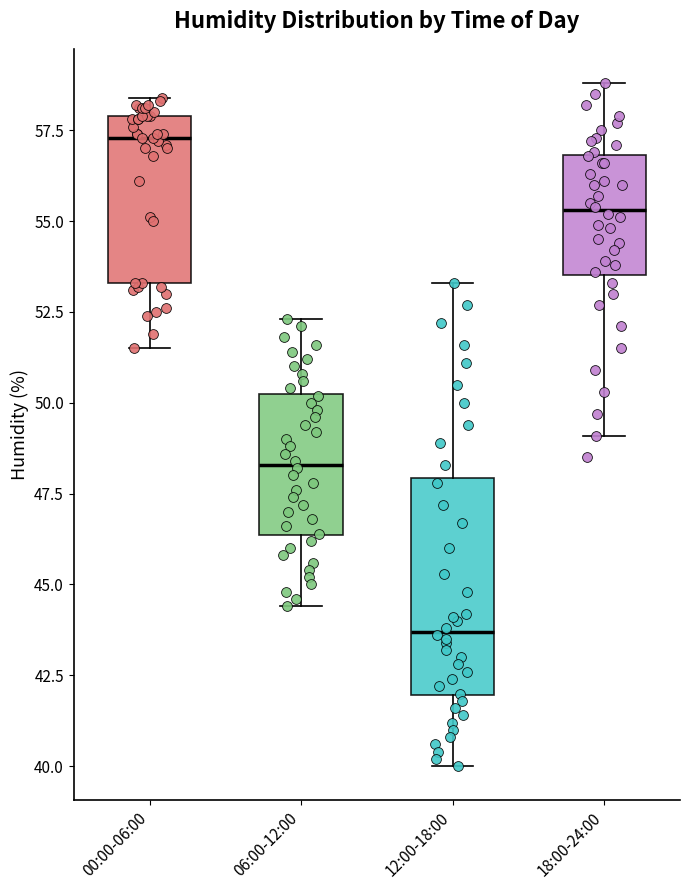

Comparing the boxes themselves (not the whiskers), which one is the tallest?

12:00-18:00